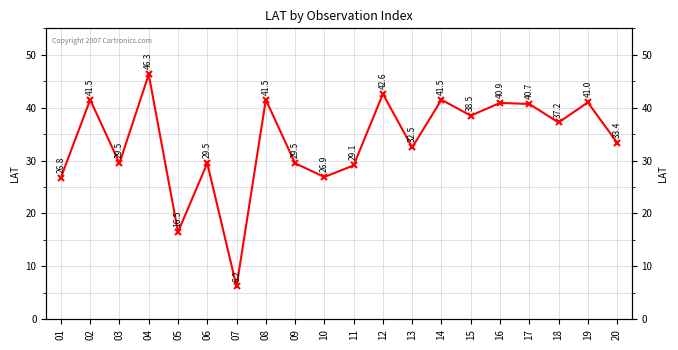

At which category does the chart reach its minimum across all series?

07